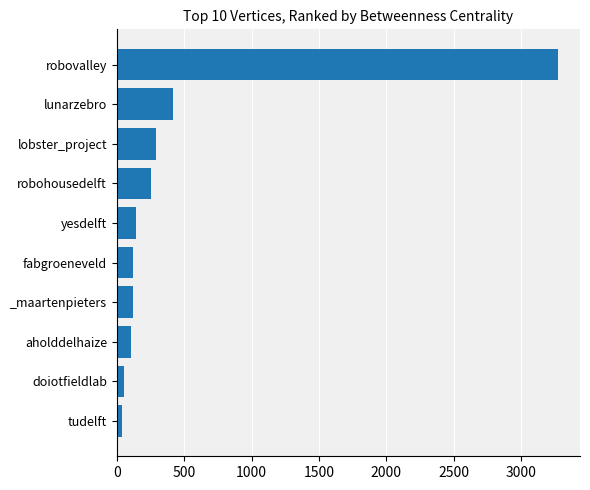

Which category has the highest value across all series?

robovalley